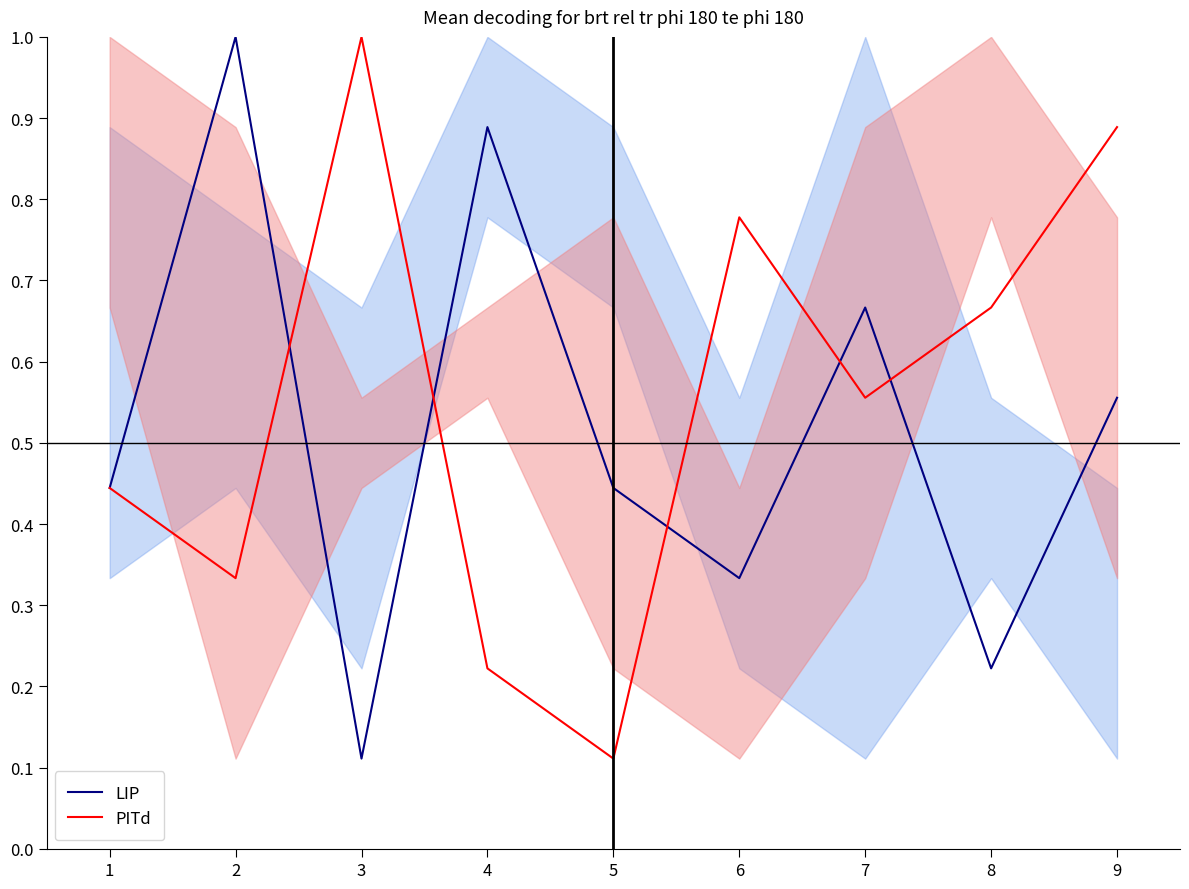

What is the minimum value shown in the chart?

0.1